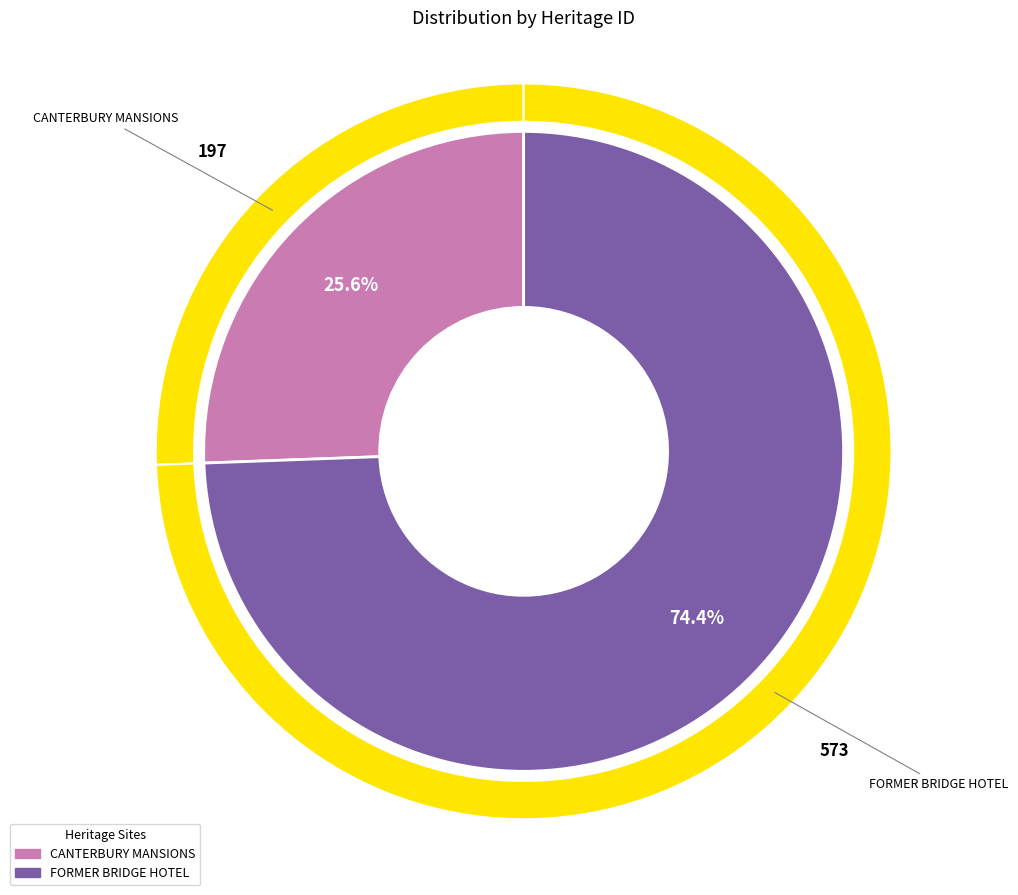

What portion of the pie excludes FORMER BRIDGE HOTEL?

25.6%